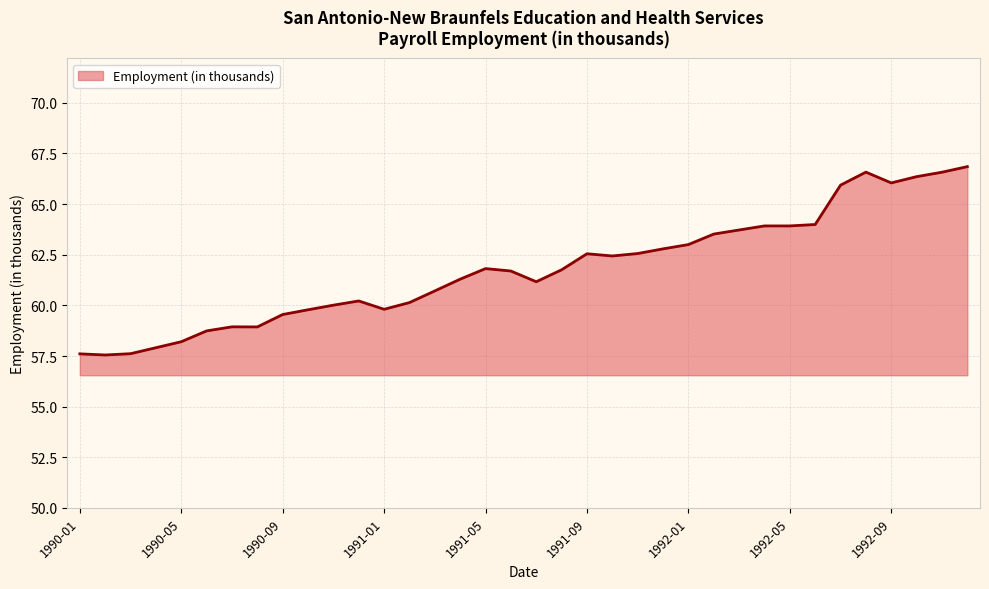

What is the minimum value shown in the chart?

57.6